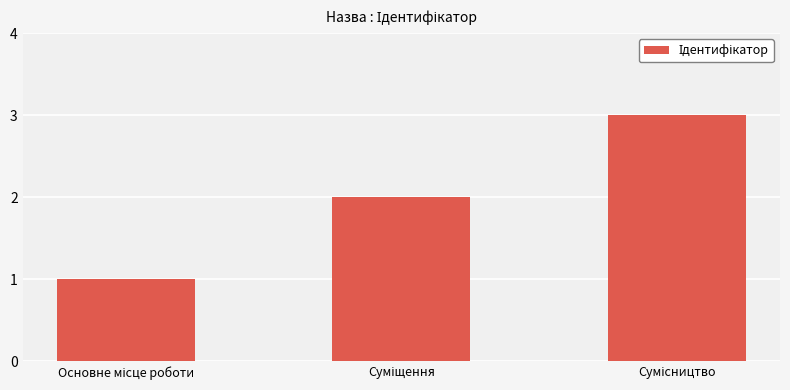

What is the difference between the second highest and minimum values?

1